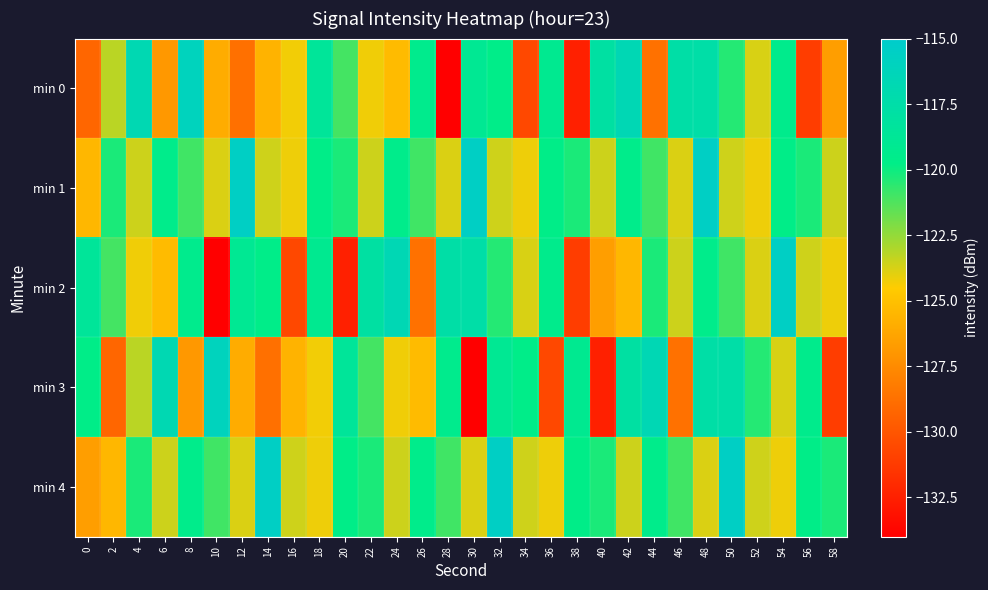

Rank the series at 58 from lowest to highest value.

min 3, min 0, min 2, min 1, min 4